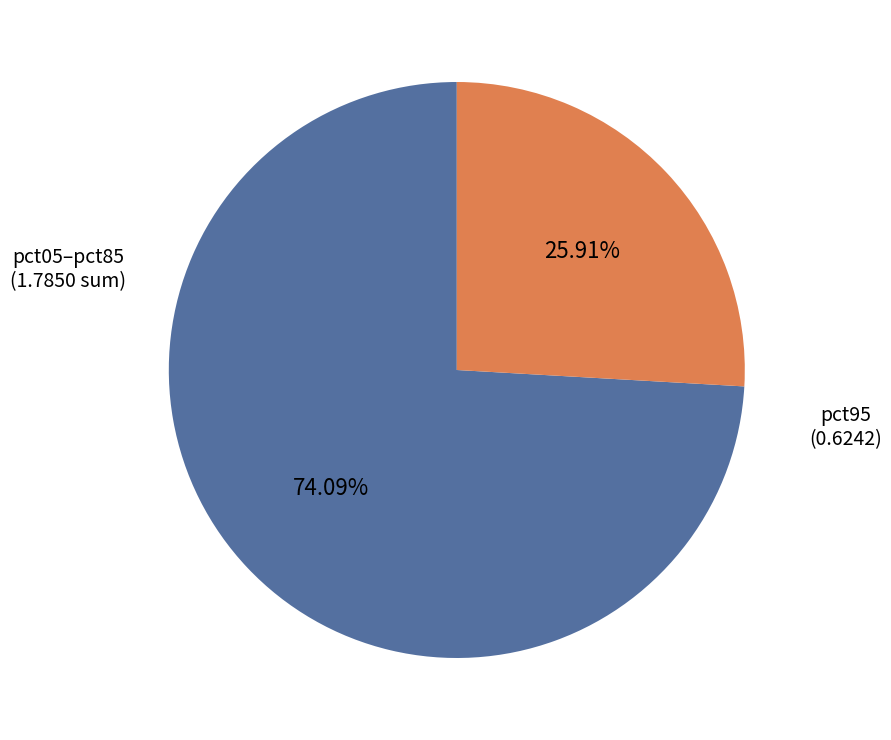

Is there any slice that represents more than half of the pie?

Yes